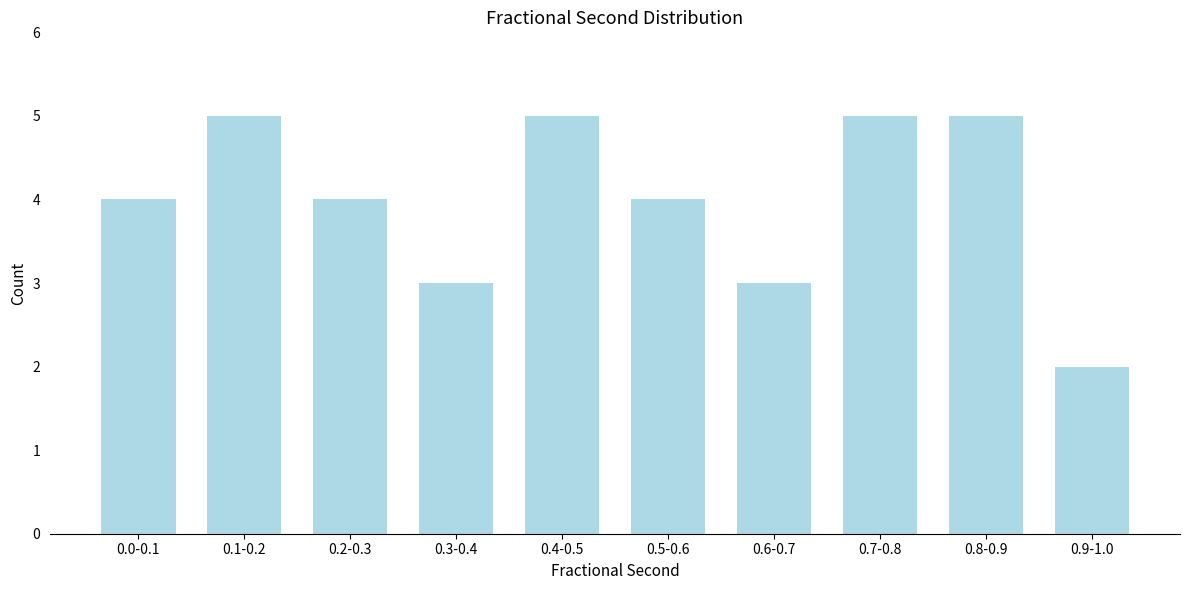

Reading left to right, what are all the values shown in this chart?

0.0-0.1=4	0.1-0.2=5	0.2-0.3=4	0.3-0.4=3	0.4-0.5=5	0.5-0.6=4	0.6-0.7=3	0.7-0.8=5	0.8-0.9=5	0.9-1.0=2